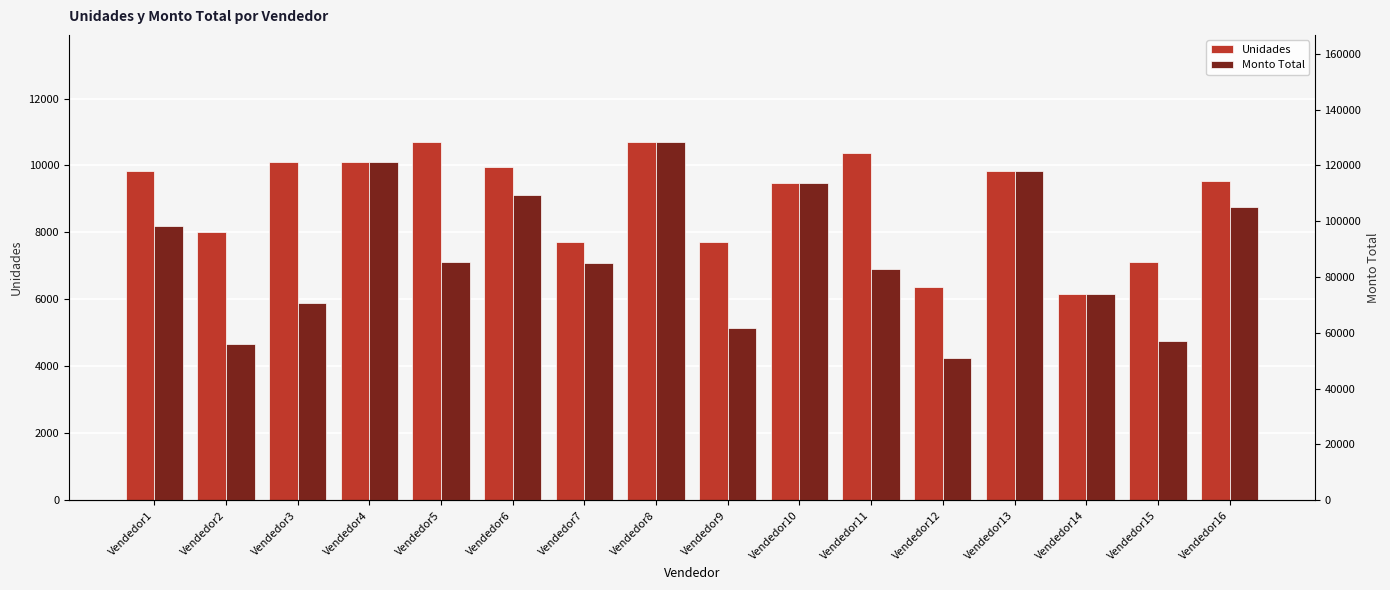

Which has a higher value, Vendedor10 or Vendedor14?

Vendedor10